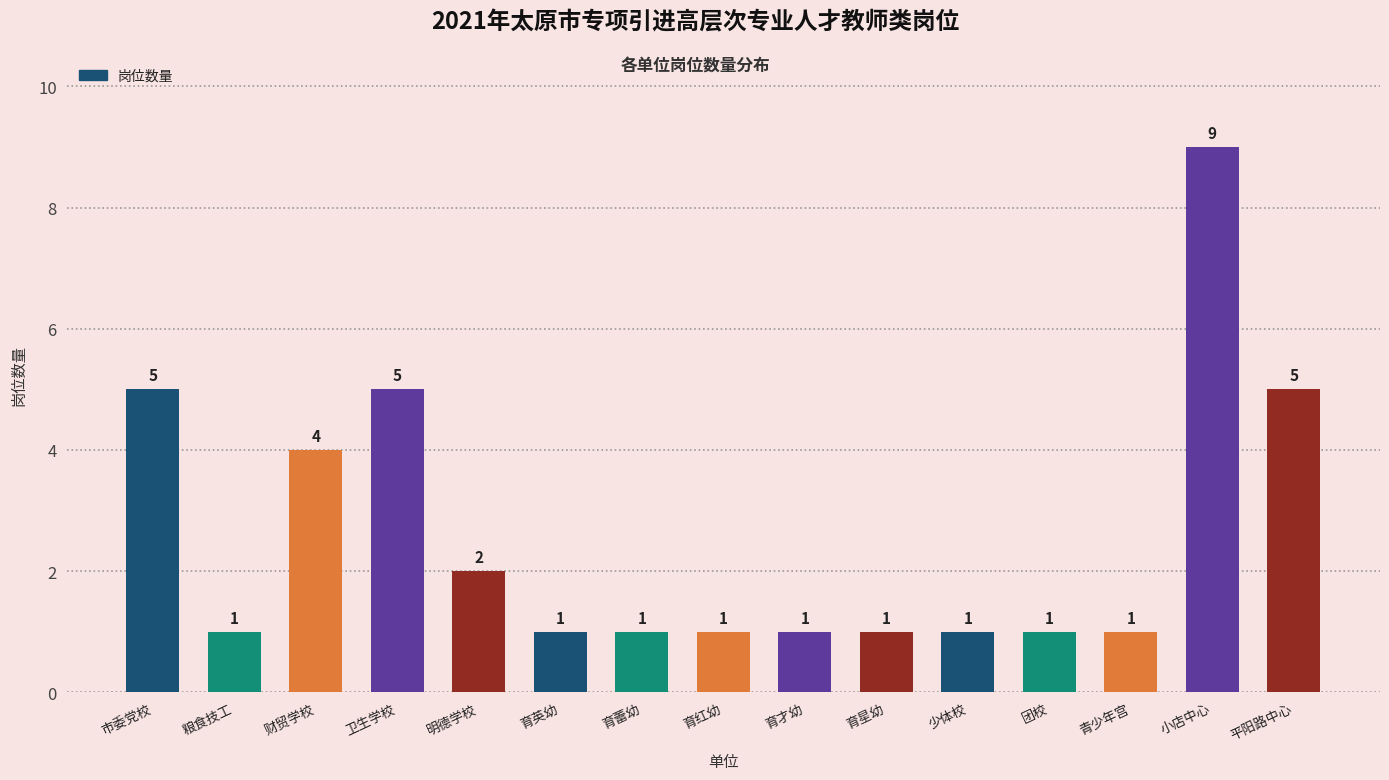

Reading left to right, transcribe all the data shown in this chart.

5	1	4	5	2	1	1	1	1	1	1	1	1	9	5